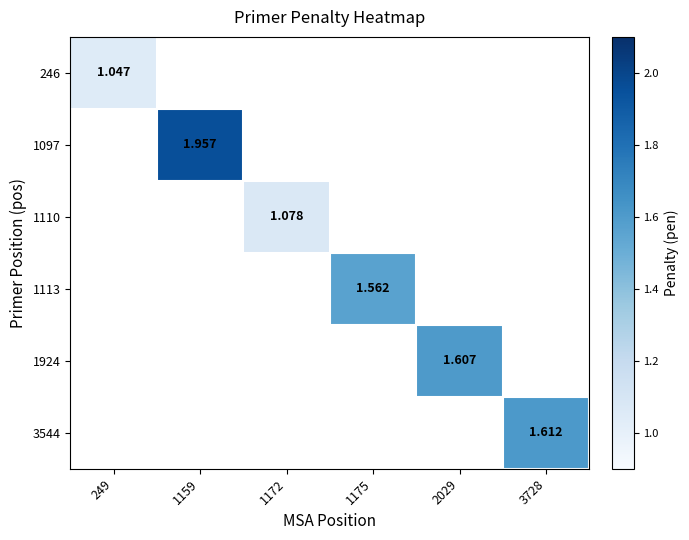

The 1110 series shows -0.6 at 3728. True or false?

False